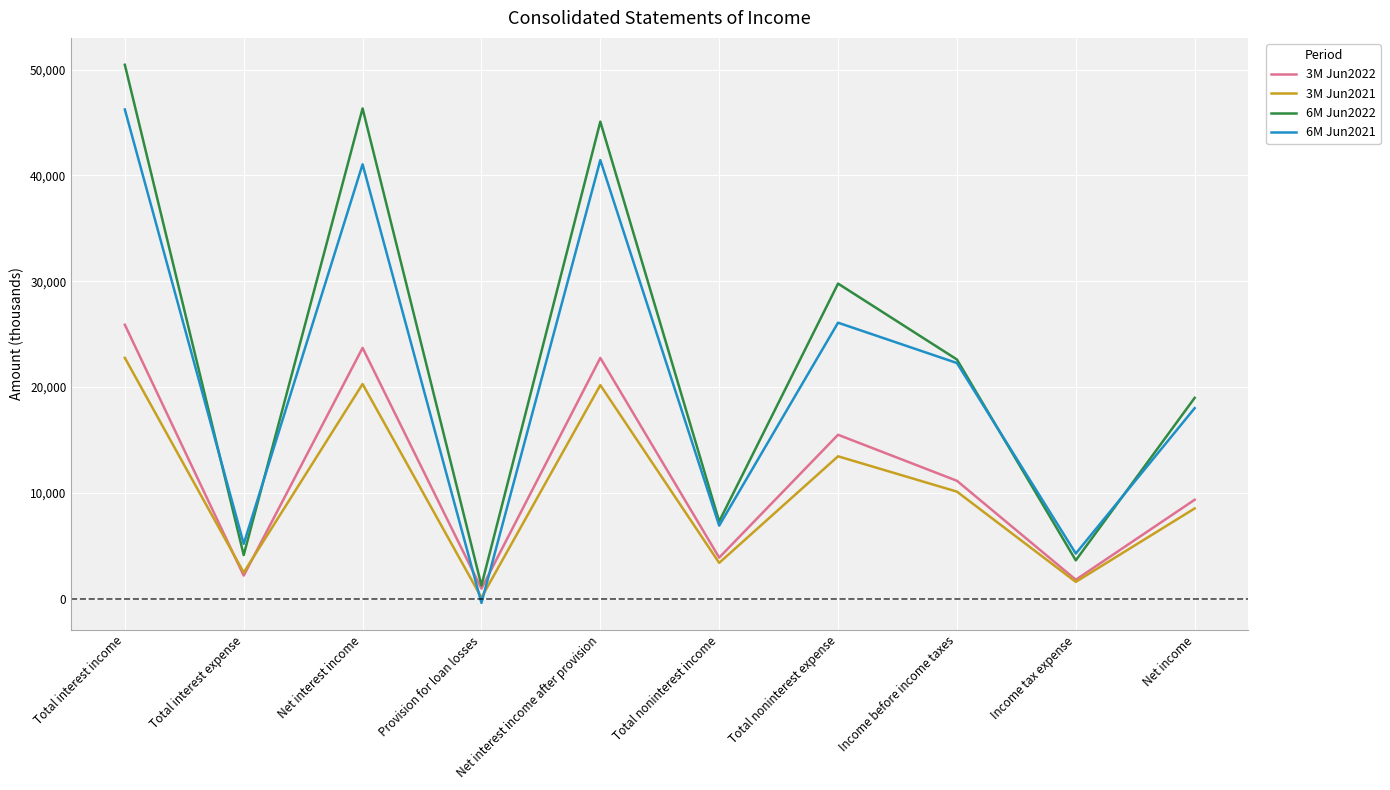

Is this an area chart (filled region under the line)?

No